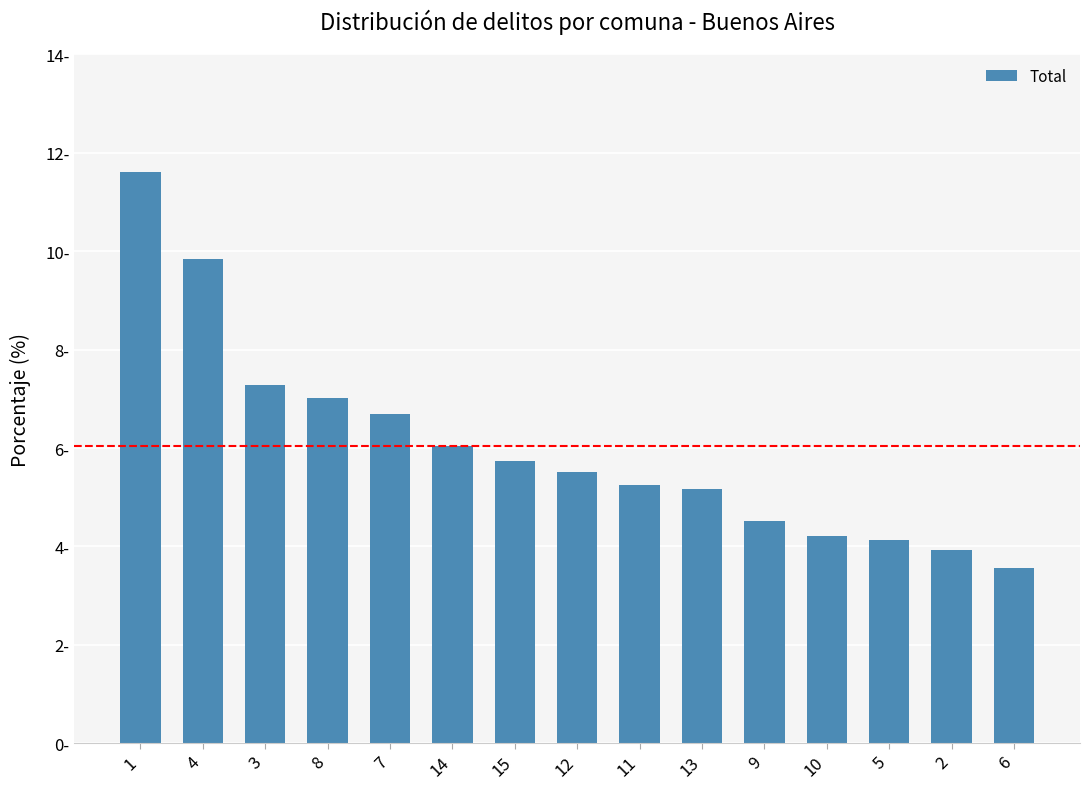

What is the approximate value at 14?

6.0